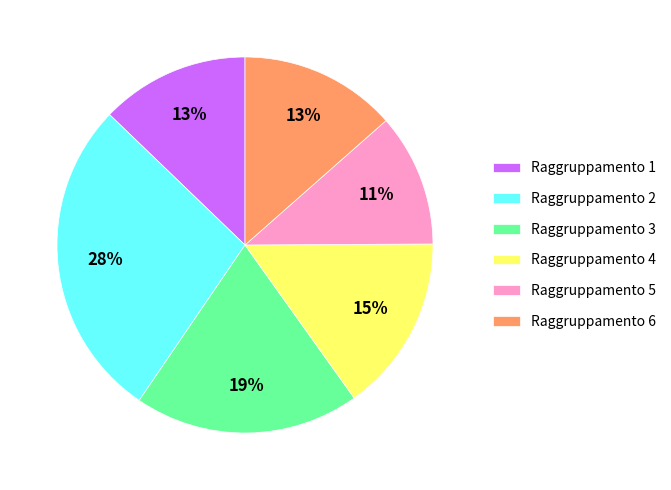

Do Raggruppamento 4 and Raggruppamento 6 together represent more than half of the pie?

No